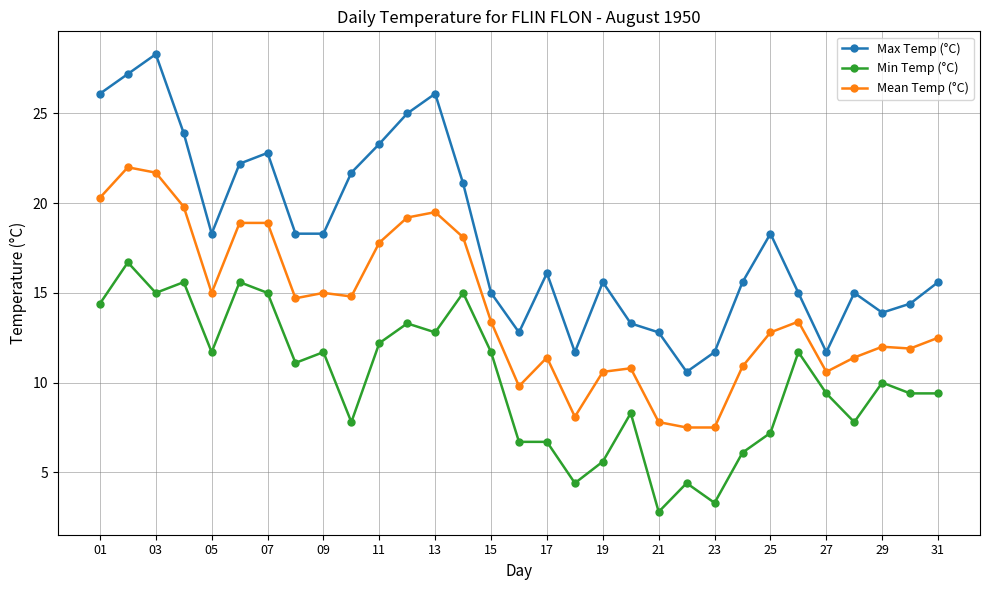

True or false: Max Temp (°C) has more than 0 interior local peaks.

True